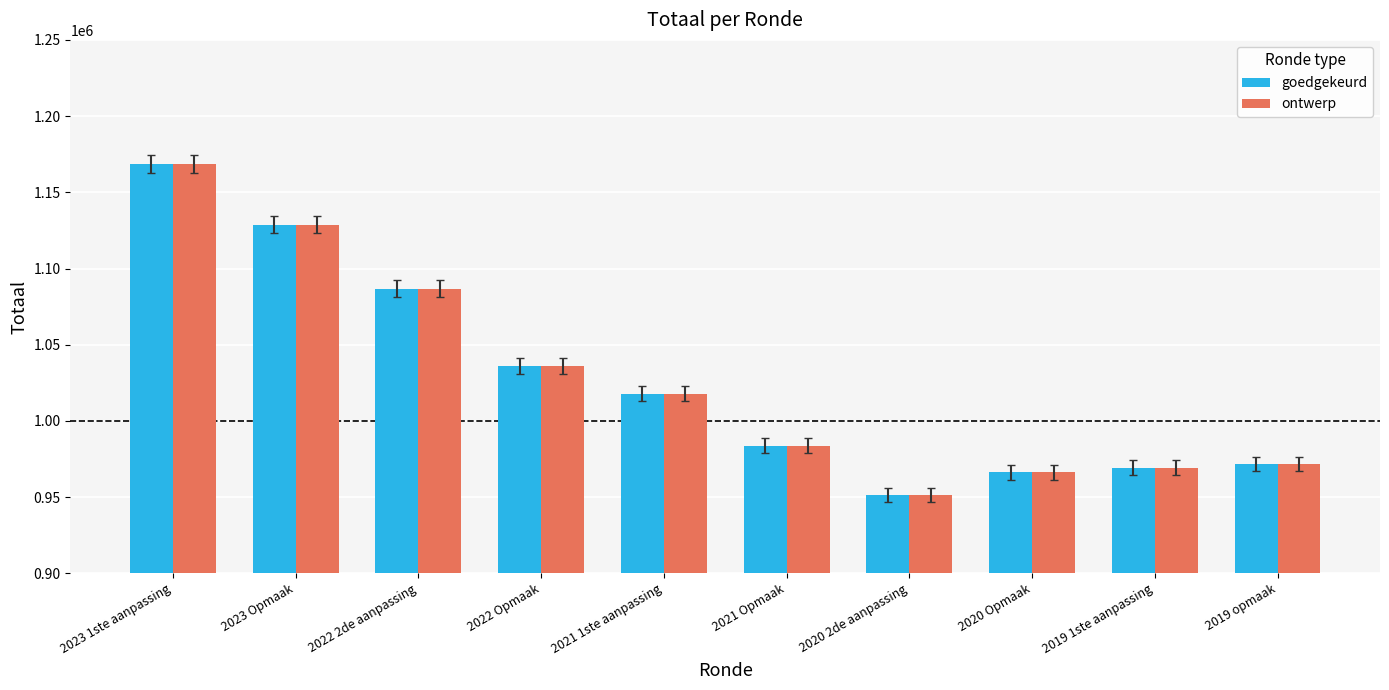

How many data points in goedgekeurd are less than 1017945?

5